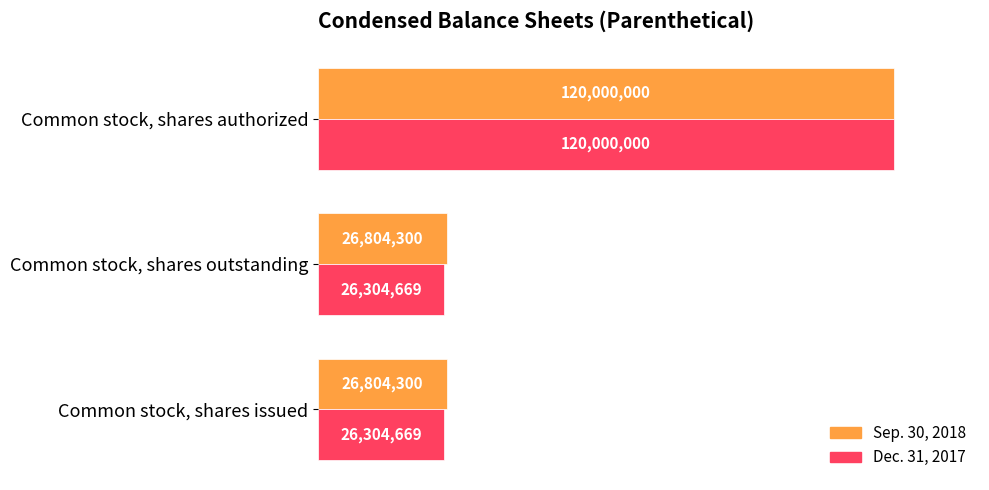

At which category is the sum across all series the highest?

Common stock, shares authorized